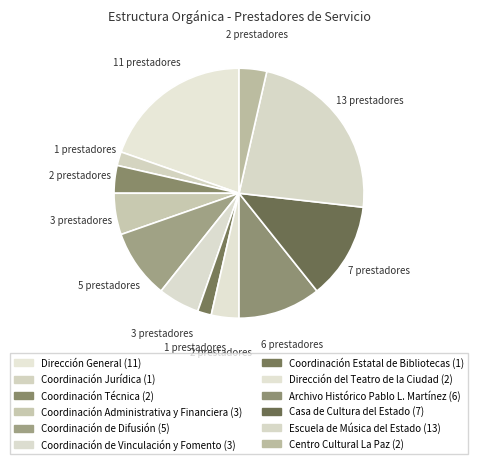

How many segments does this pie chart have?

12